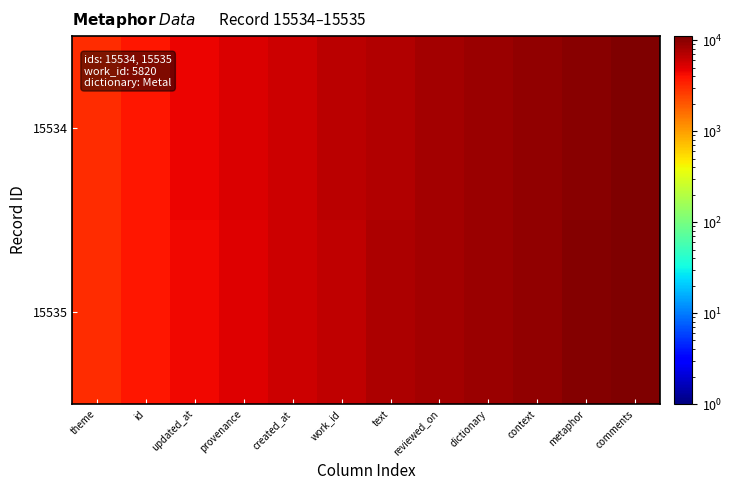

What is the spread (max minus min) of values at updated_at?

82.6